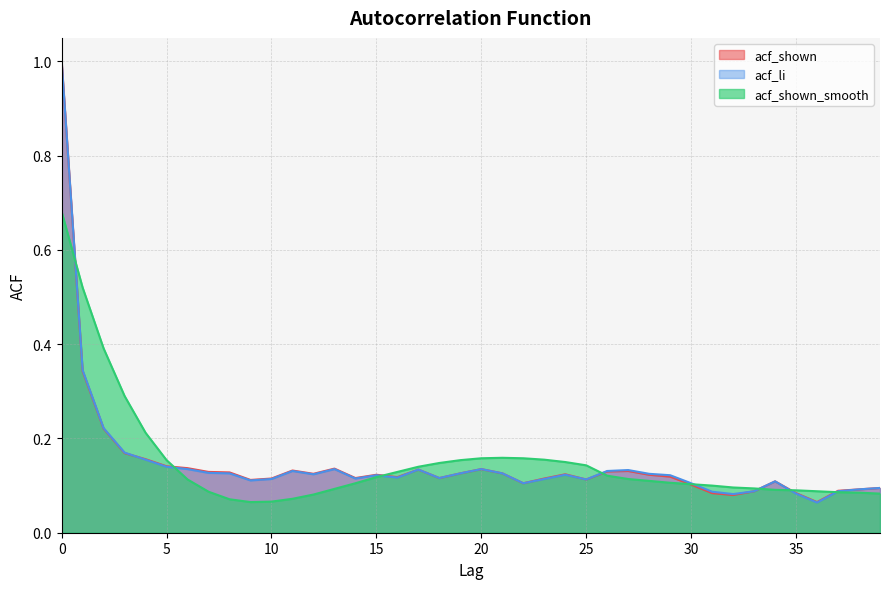

Which category has the lowest value across all series?

36